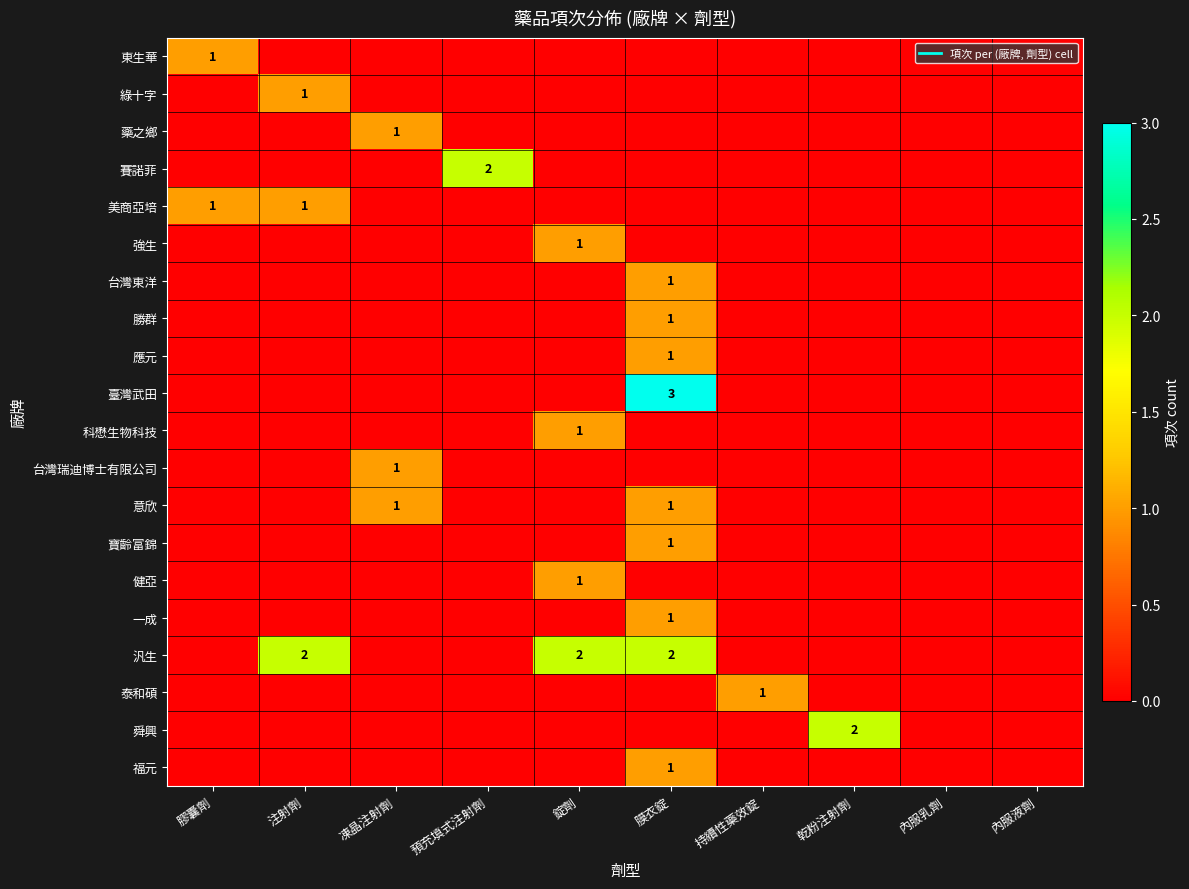

Which series has the largest total across all categories?

汎生